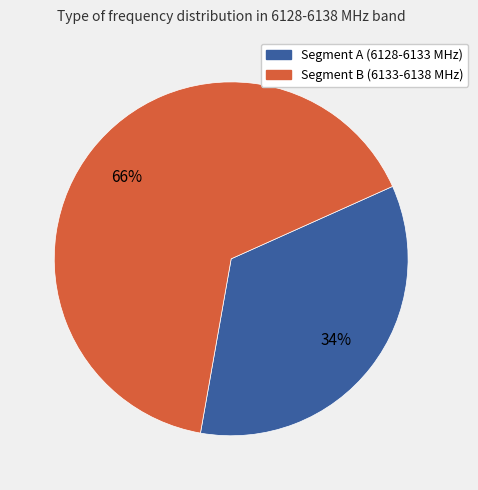

Count the number of slices in the pie.

2